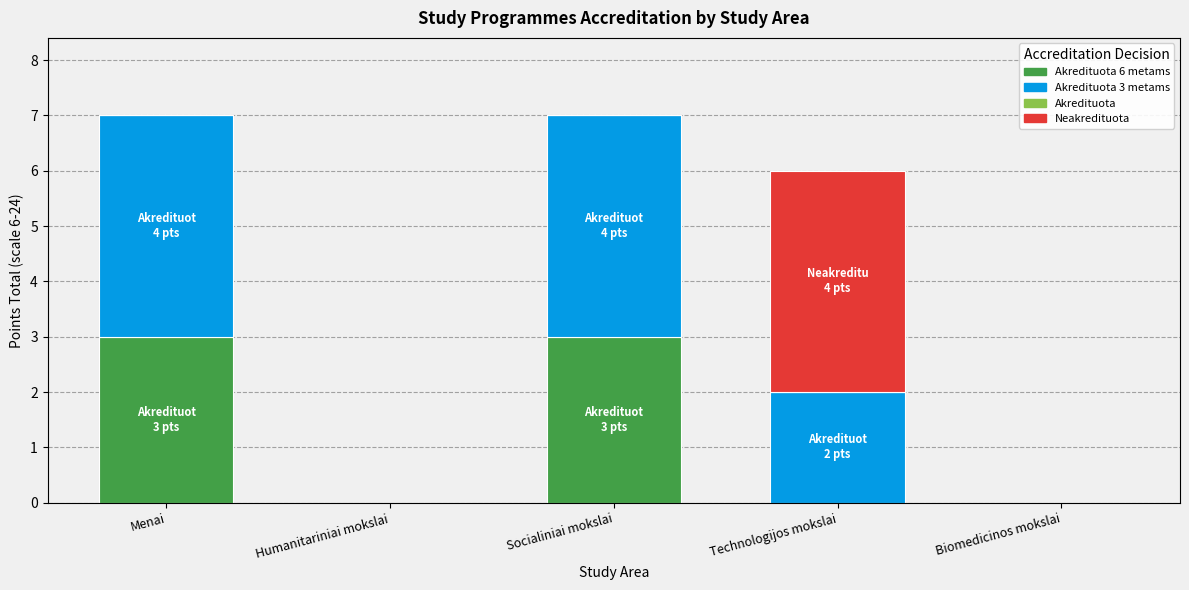

What is the sum of all Akredituota 6 metams values?

6